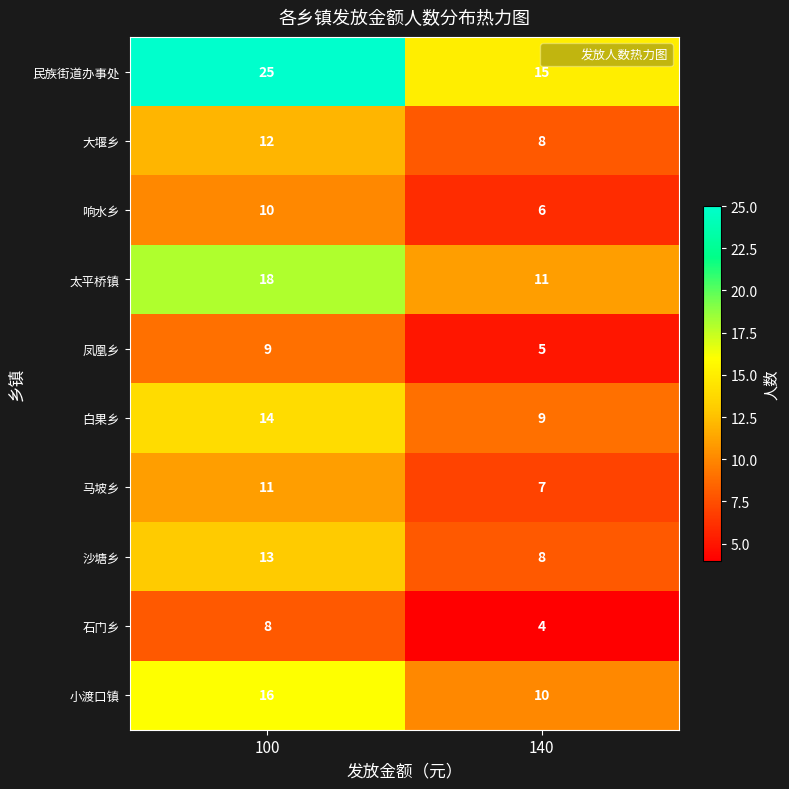

Between 100 and 140, which series saw the biggest shift?

民族街道办事处